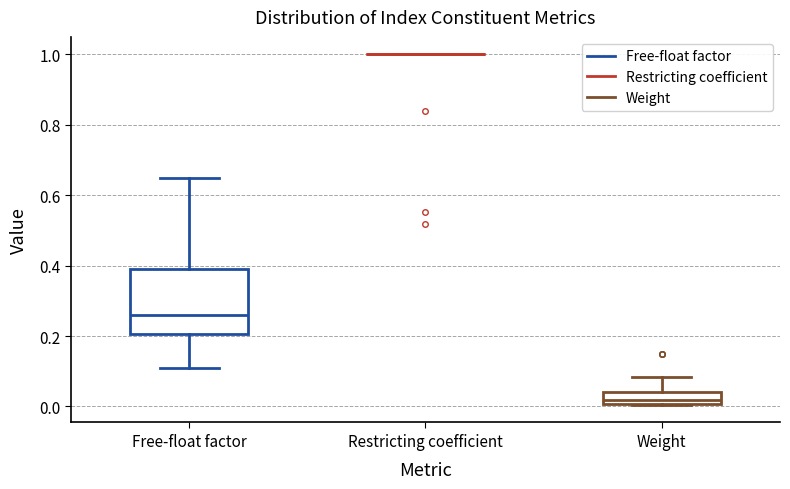

Reading left to right, read every box against the y-axis: the position of its median line, the range the box covers, and the ends of its whiskers. The values are not printed on the chart, so give them approximately, as read against the axis.

Free-float factor: median 0.26, box 0.20 to 0.40, whiskers 0.12 to 0.66
Restricting coefficient: box collapsed to a line at 1.00, whiskers 1.00 to 1.00
Weight: median 0.02, box 0.00 to 0.04, whiskers 0.00 to 0.08